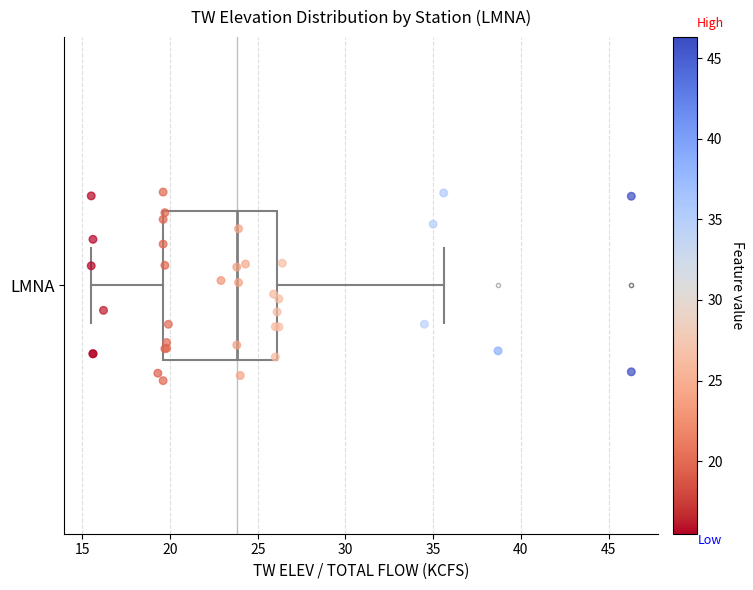

Read this box plot against the x-axis: the position of the median line, the range covered by the box, and the ends of both whiskers. The values are not printed on the chart, so give them approximately, as read against the axis.

median 24.0, box 19.5 to 26.0, whiskers 15.5 to 35.5